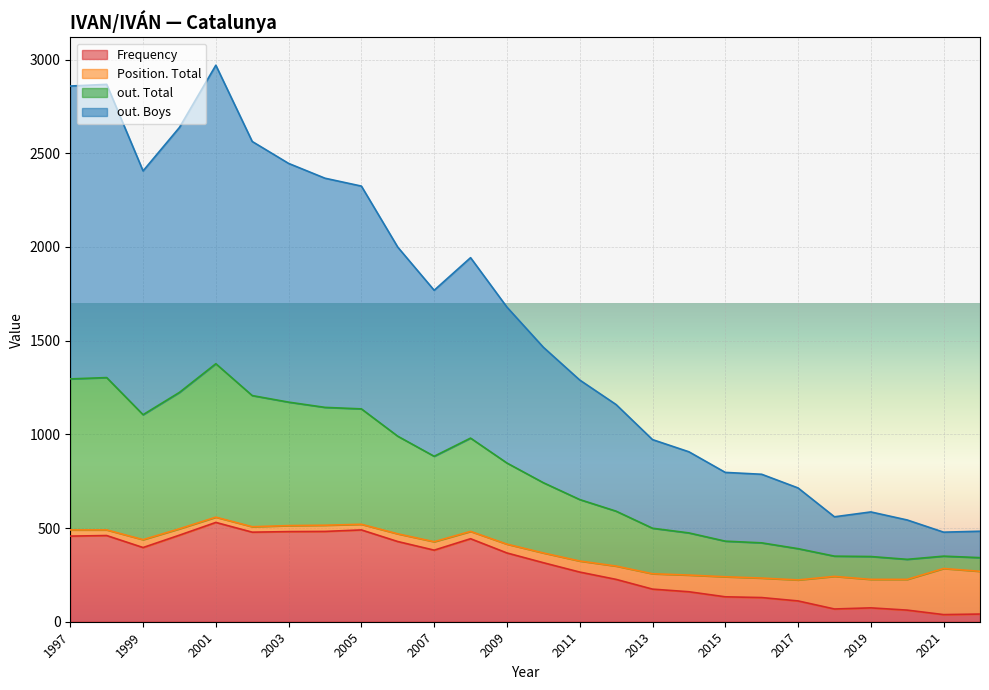

What is the spread (max minus min) of values at 2000?

1380